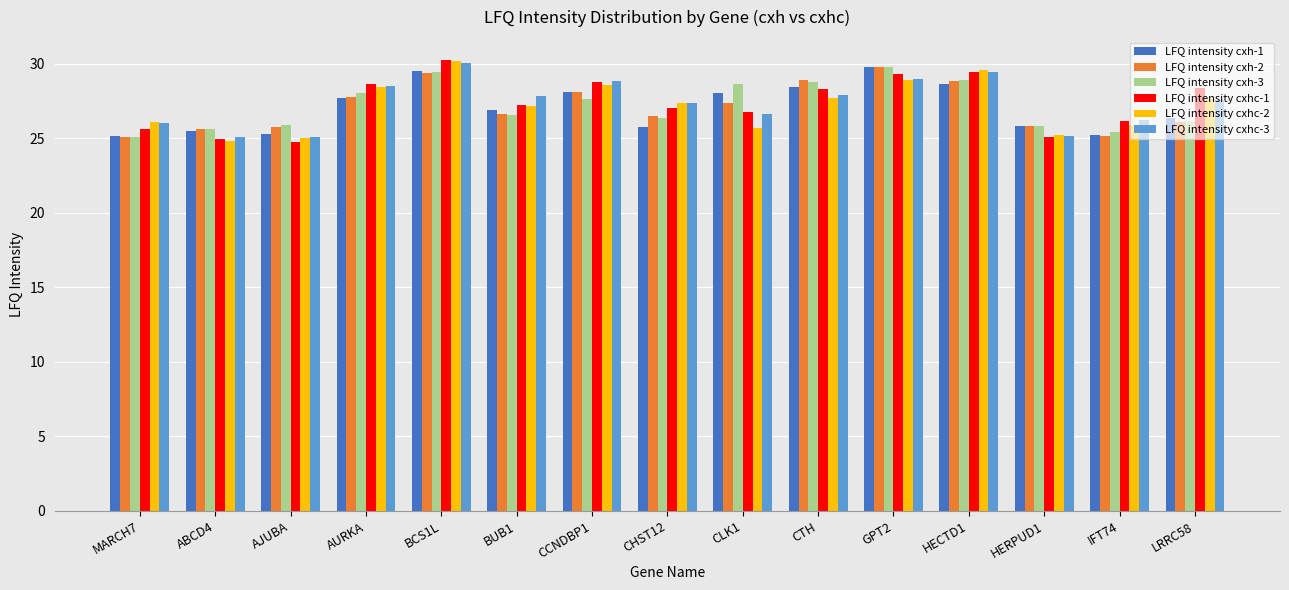

What is the sum of all LFQ intensity cxhc-3 values?

410.7